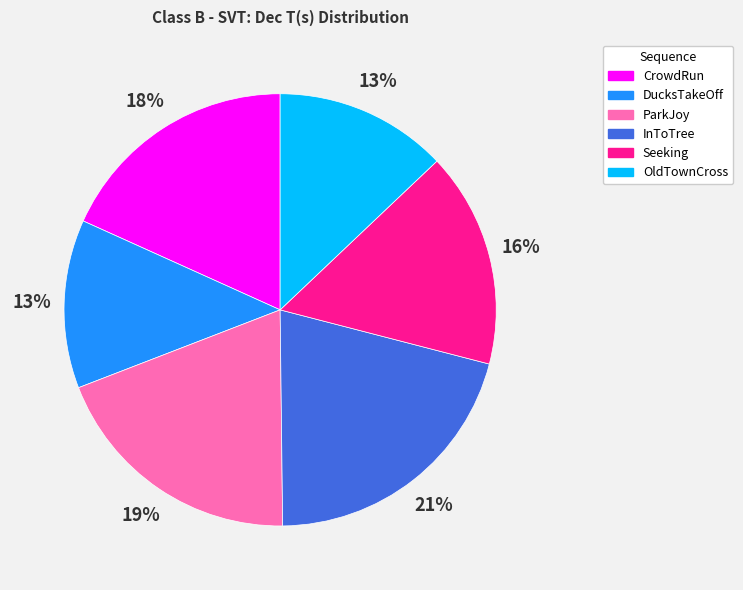

To the nearest percent, what is the combined percentage of OldTownCross and InToTree?

34%